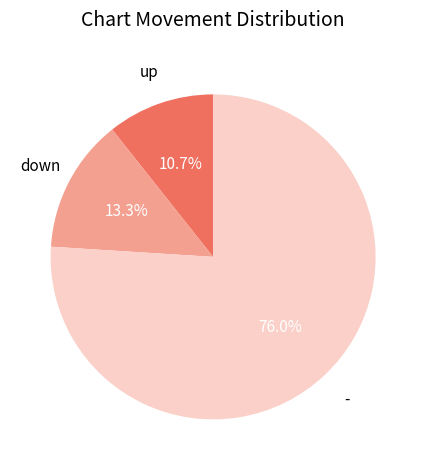

What is the majority slice?

-